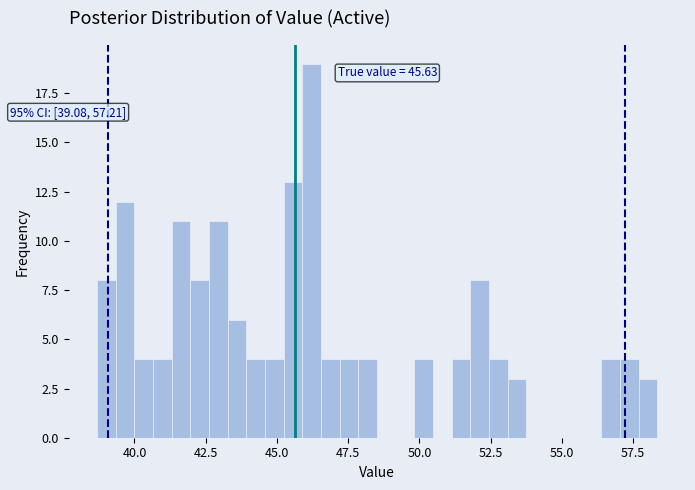

Around what value on the x-axis is the tallest bar? Give the approximate position of its centre, as read against the axis.

46.0